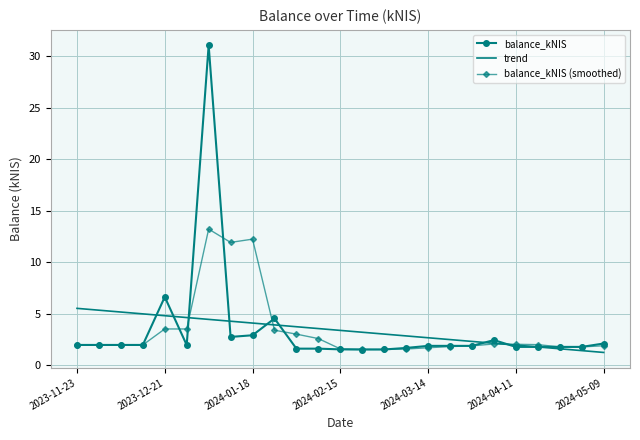

Rank the series by their maximum value, from highest to lowest.

balance_kNIS, balance_kNIS (smoothed), trend